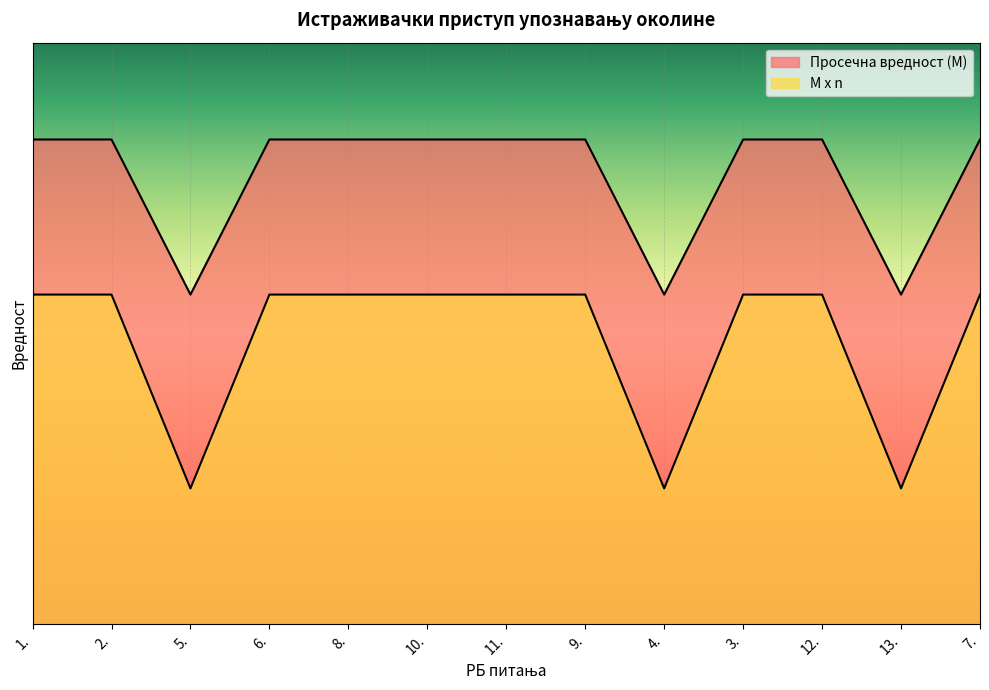

Is it true that Просечна вредност (M) equals 25.0 at 9.?

True